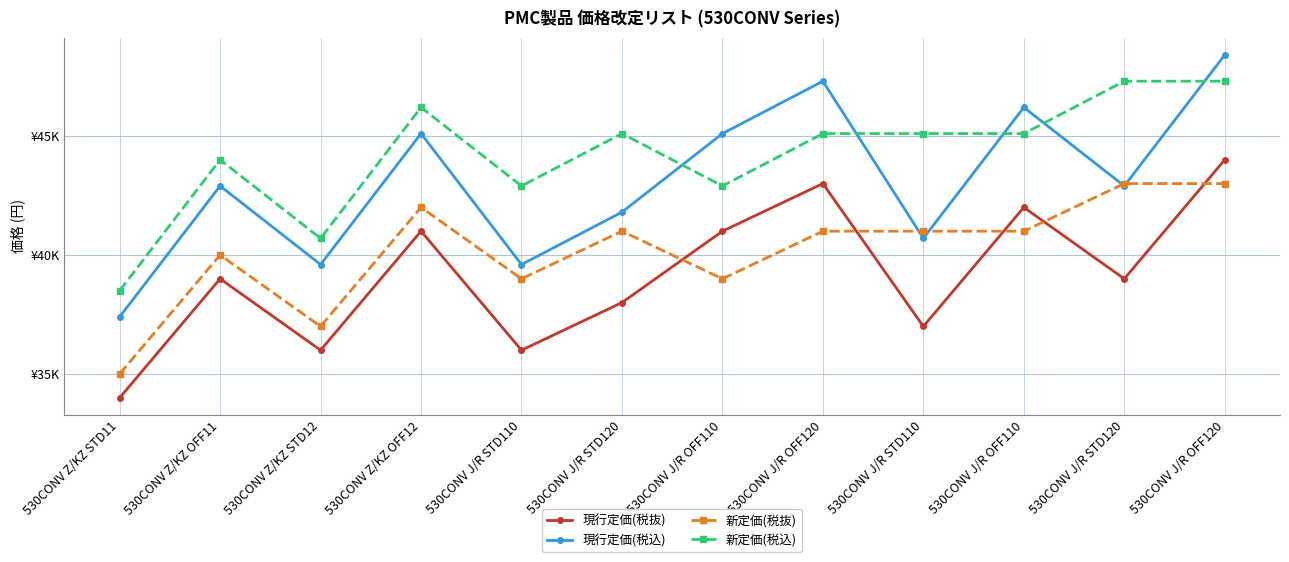

Is this an area chart (filled region under the line)?

No